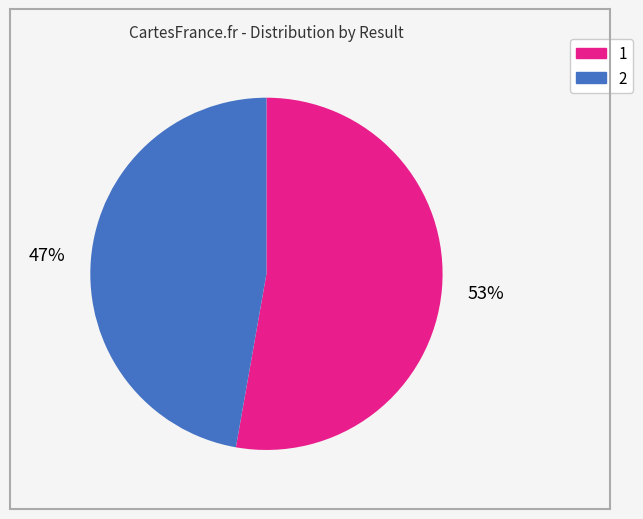

Which has a higher value, 1 or 2?

1